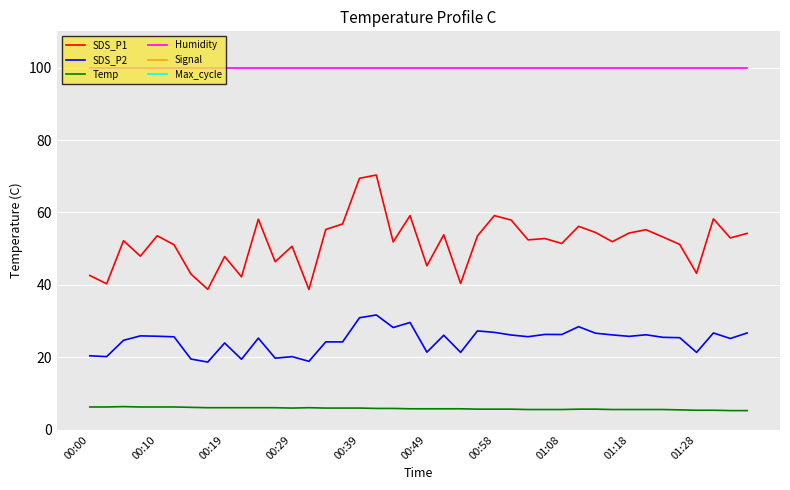

True or false: SDS_P2 and Temp intersect in this chart.

False